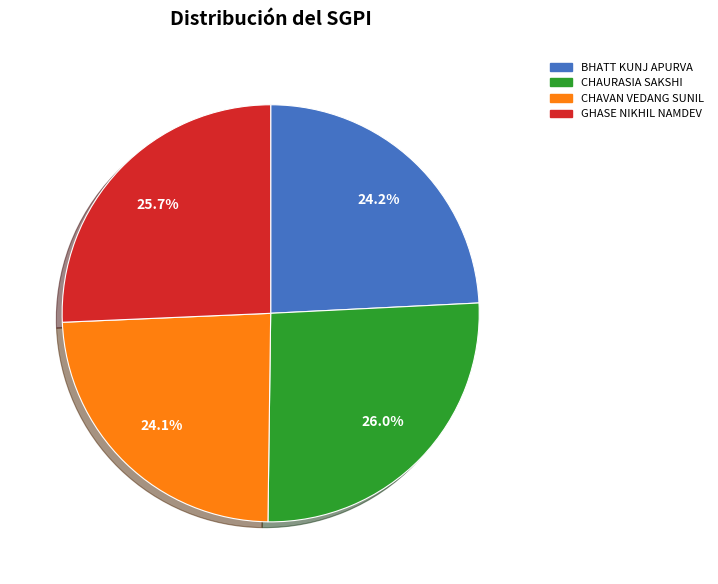

Combined, what portion of the pie is CHAVAN VEDANG SUNIL and CHAURASIA SAKSHI?

50.1%